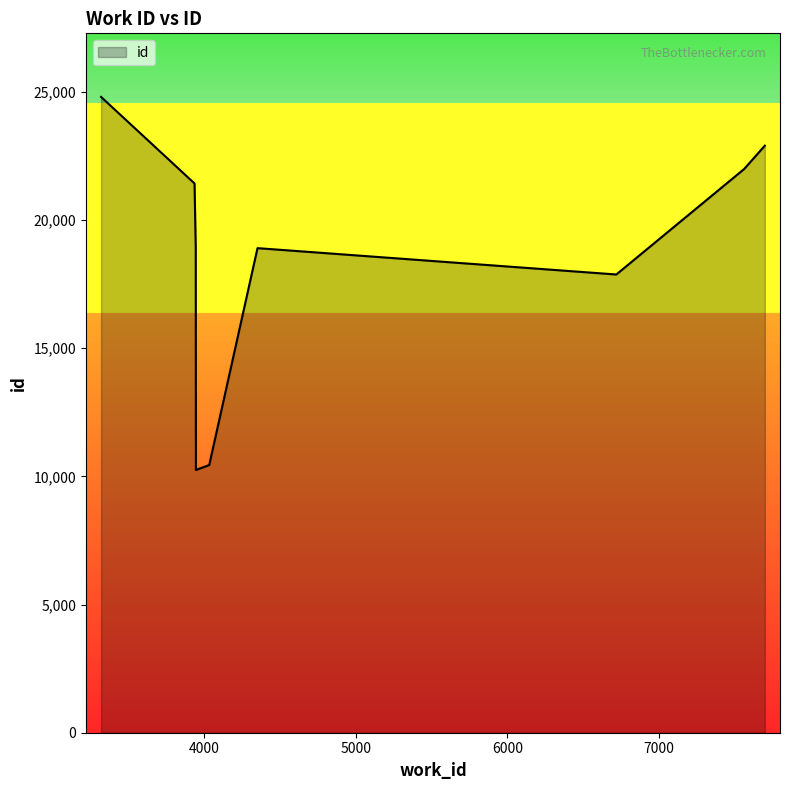

What is the greatest value displayed?

24805